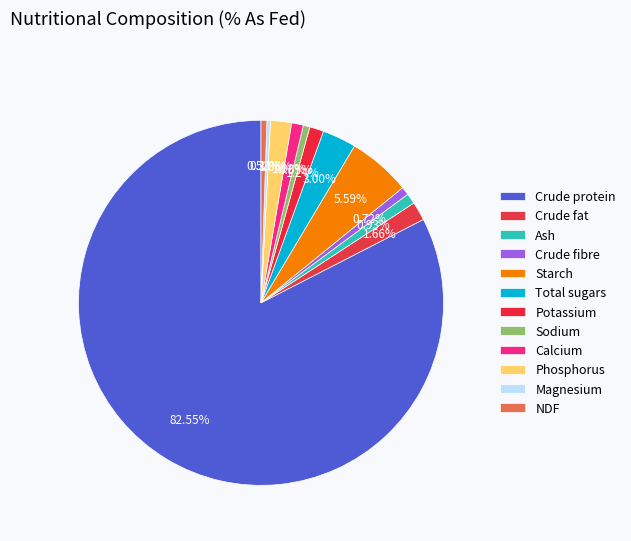

True or false: Starch accounts for 6% of the total.

True